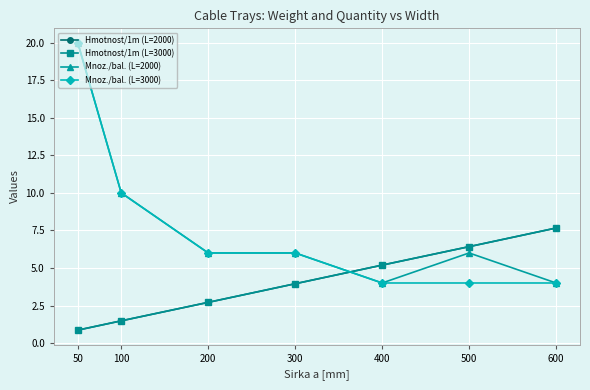

Which category has the highest value across all series?

50